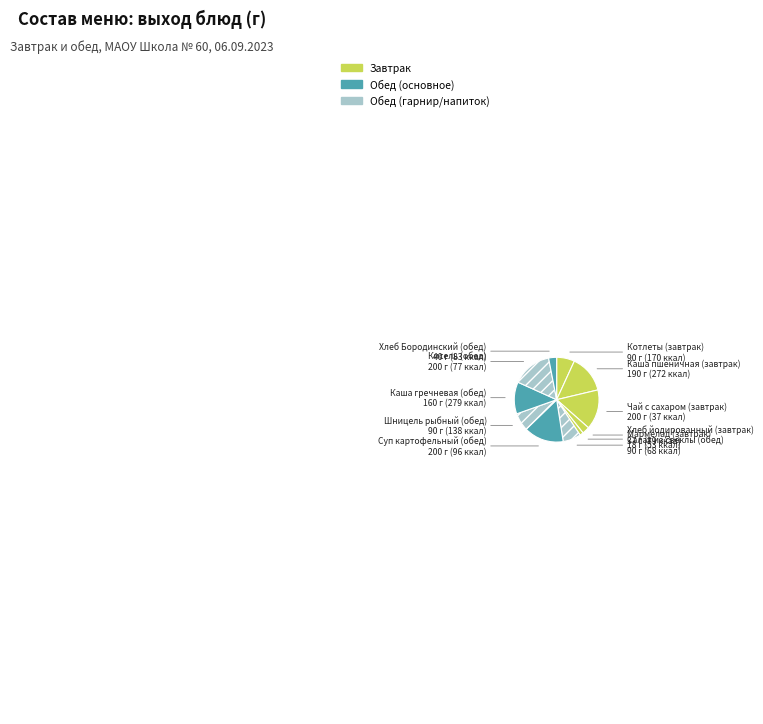

Which category has the smallest portion of the pie?

Мармелад (завтрак)